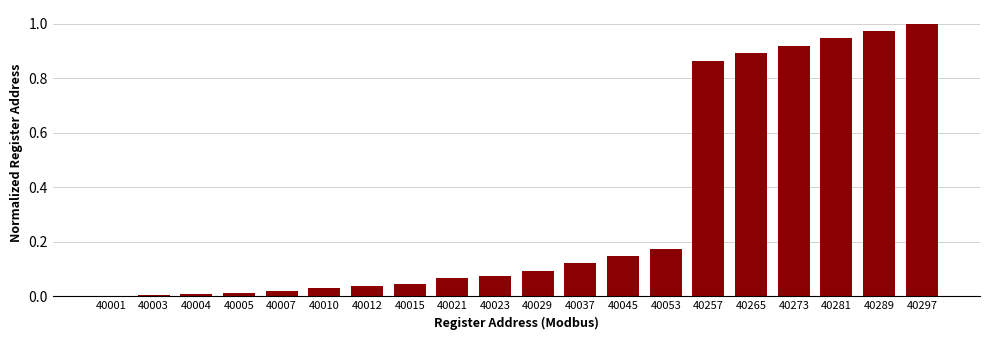

What is the change in value from 40053 to 40281?

+0.8